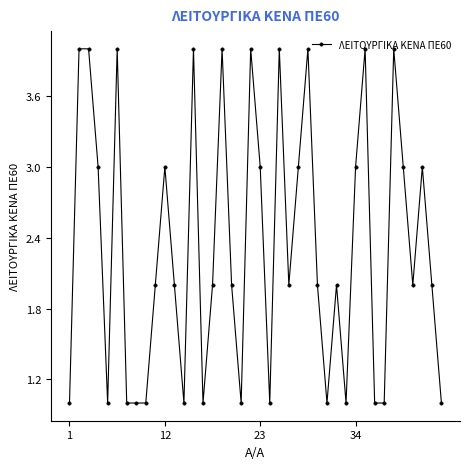

What is the smallest value displayed?

1